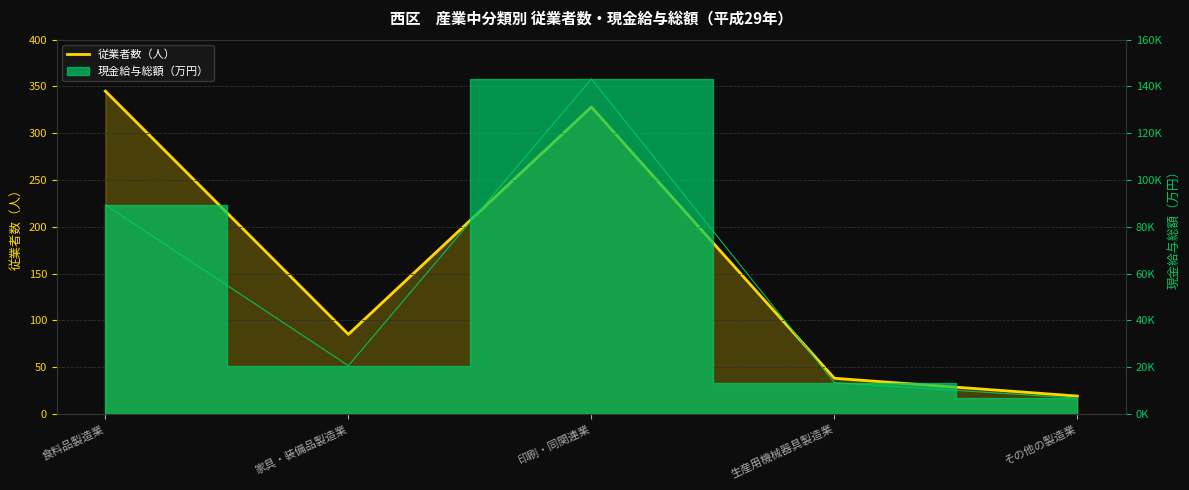

What is the difference between the values at 食料品製造業 and 生産用機械器具製造業?

307